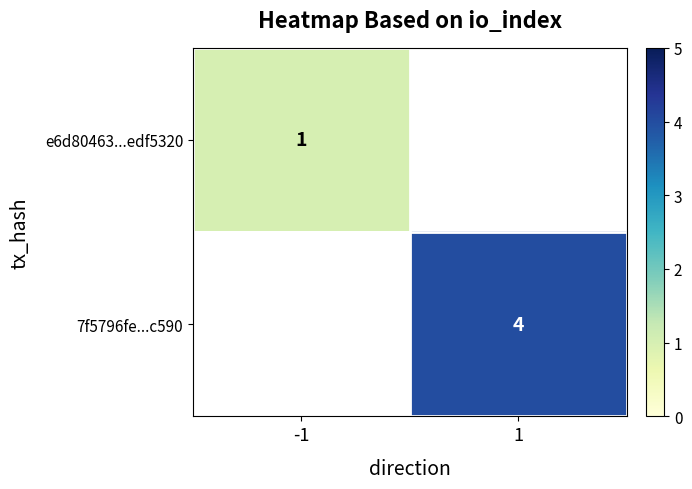

Which has a higher value, -1 or 1?

1